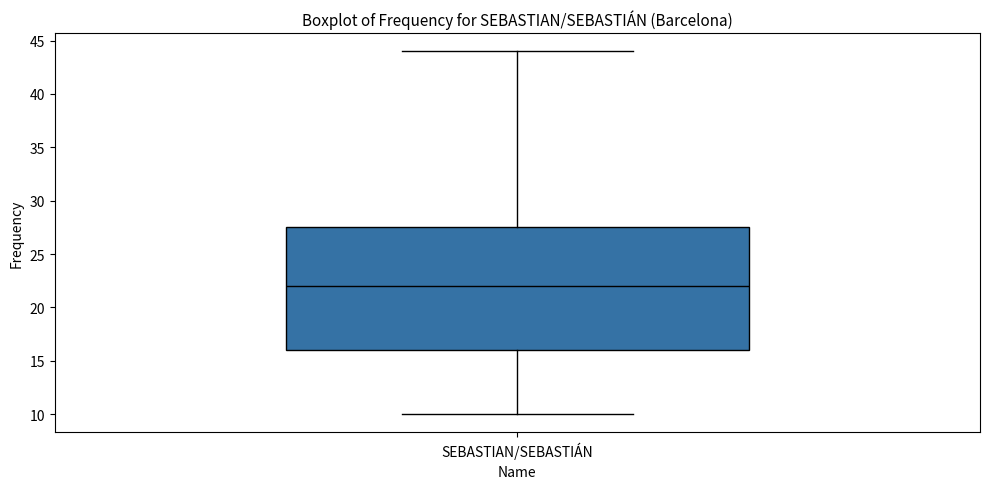

Where does the upper whisker of the box for SEBASTIAN/SEBASTIÁN end on the y-axis? The values are not printed on the chart, so give them approximately, as read against the axis.

44.0